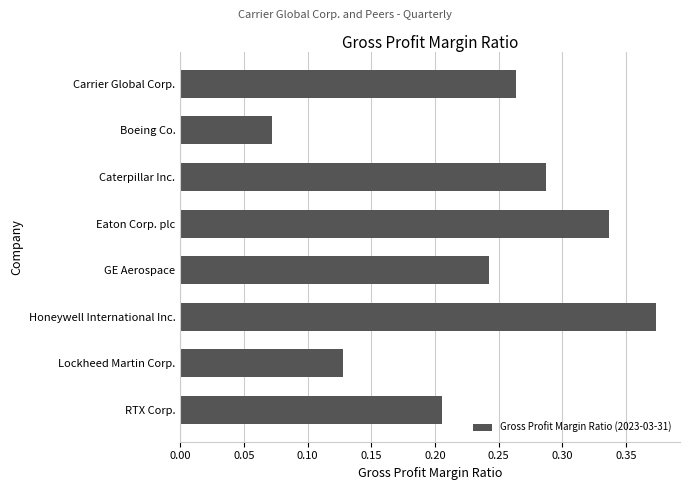

What is the sum of all values?

1.9